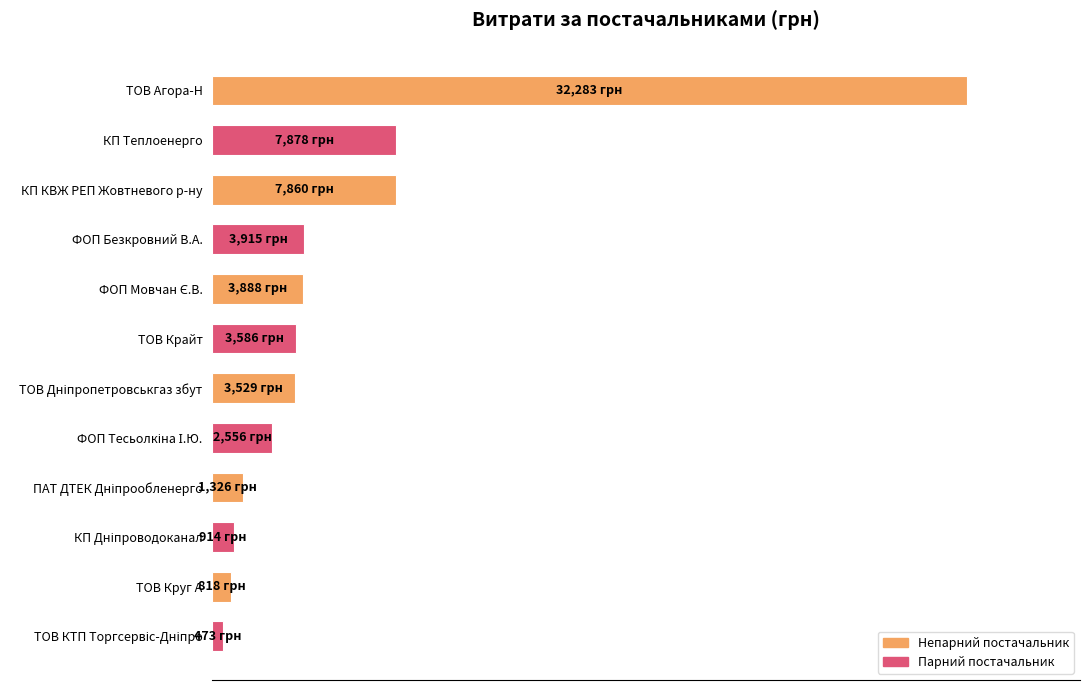

Are the bars horizontal?

Yes